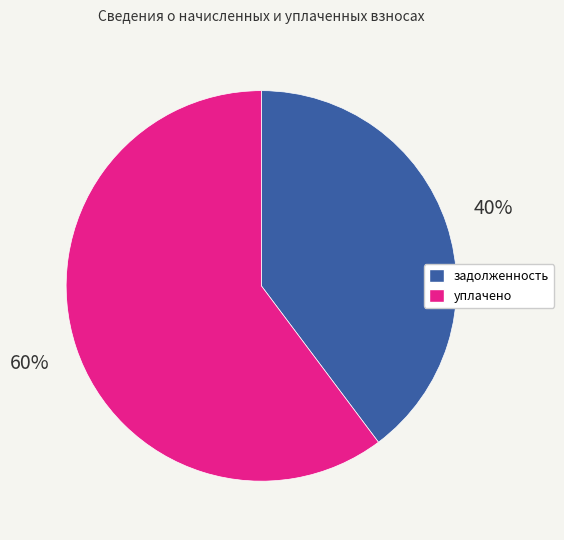

Does any single category account for the majority?

Yes